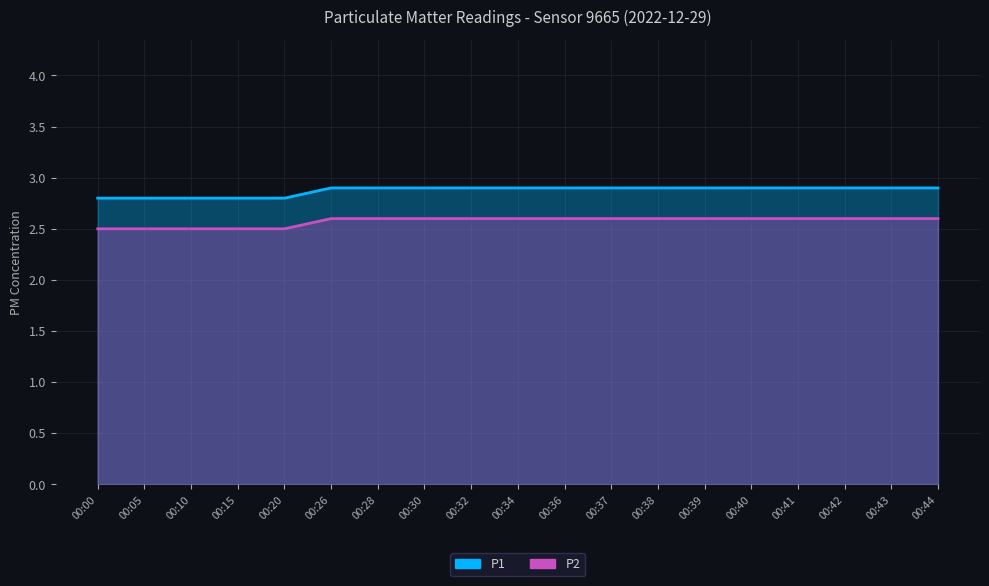

Read the P1 value at 00:28.

2.9